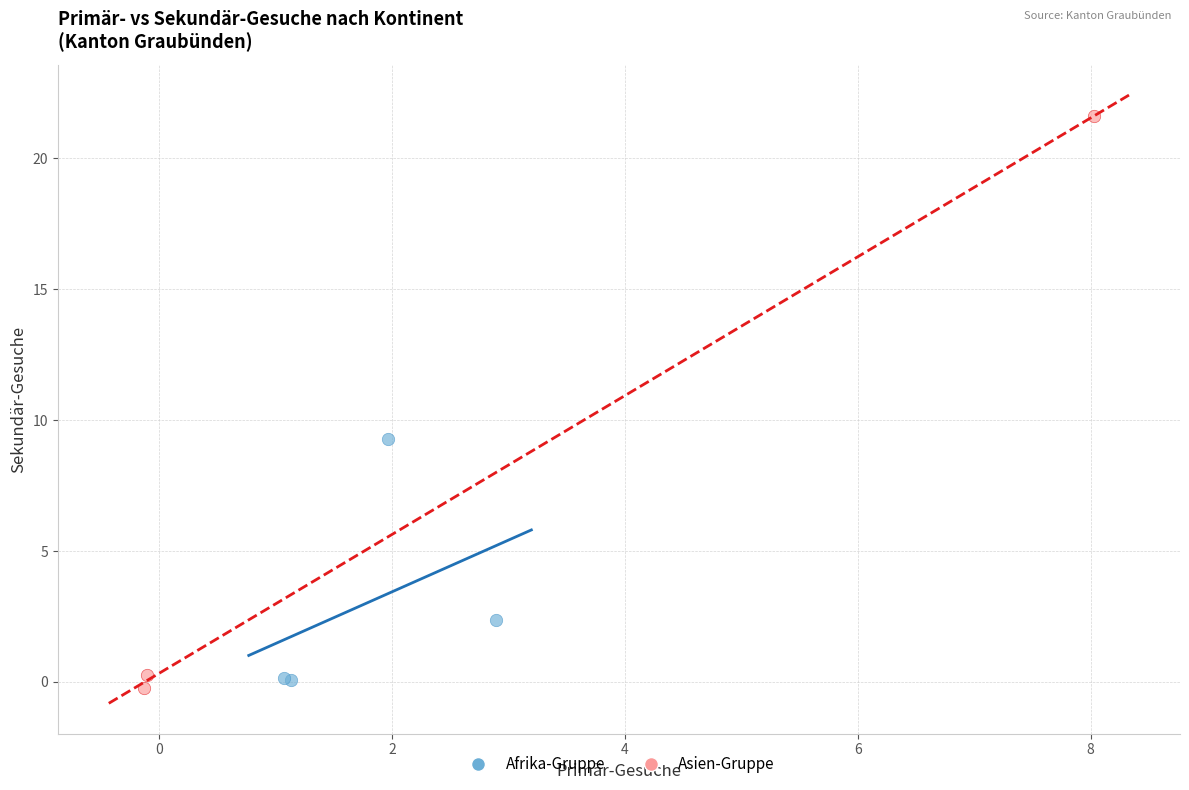

Which series has the widest spread of Y values?

Asien-Gruppe